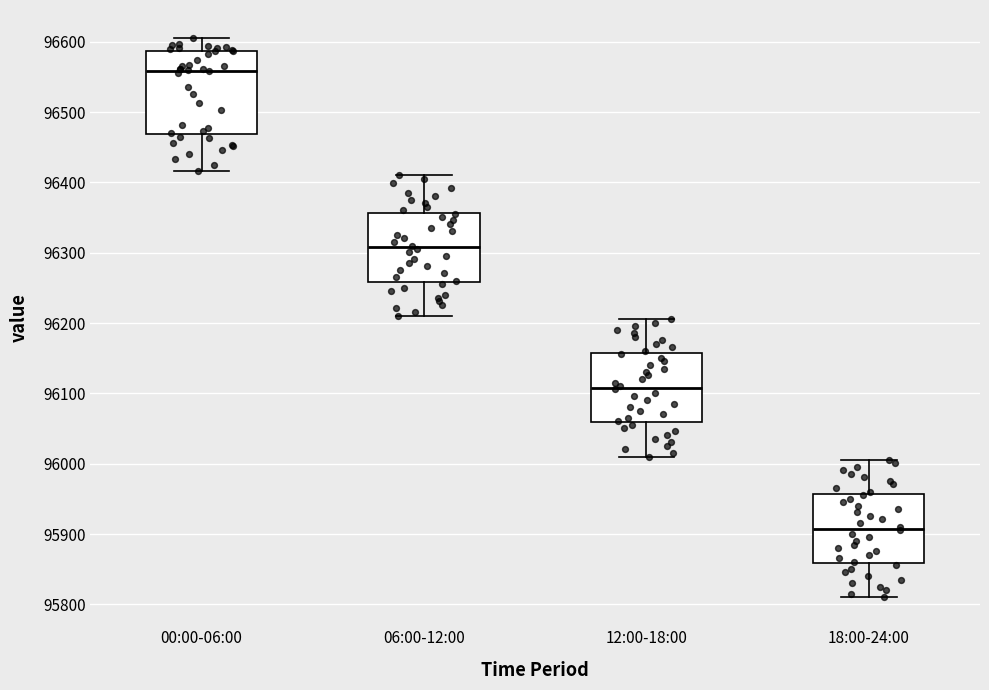

Reading left to right, transcribe this box plot: for each box, give where its median line is, the range the box spans, and where its two whiskers end, as read against the y-axis. The values are not printed on the chart, so give them approximately, as read against the axis.

00:00-06:00: median 96560, box 96470 to 96590, whiskers 96420 to 96610
06:00-12:00: median 96310, box 96260 to 96360, whiskers 96210 to 96410
12:00-18:00: median 96110, box 96060 to 96160, whiskers 96010 to 96210
18:00-24:00: median 95910, box 95860 to 95960, whiskers 95810 to 96010